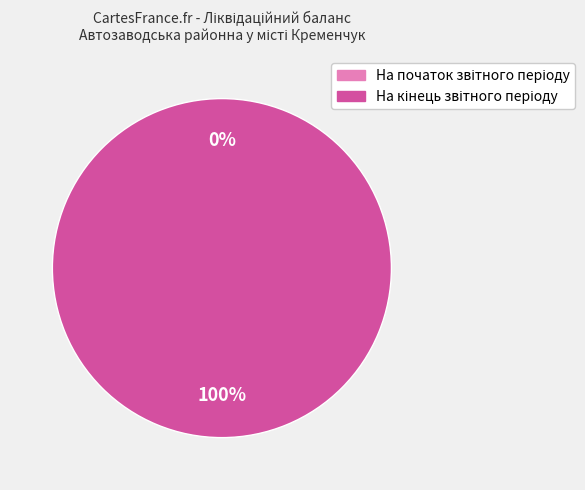

Count the number of slices in the pie.

2